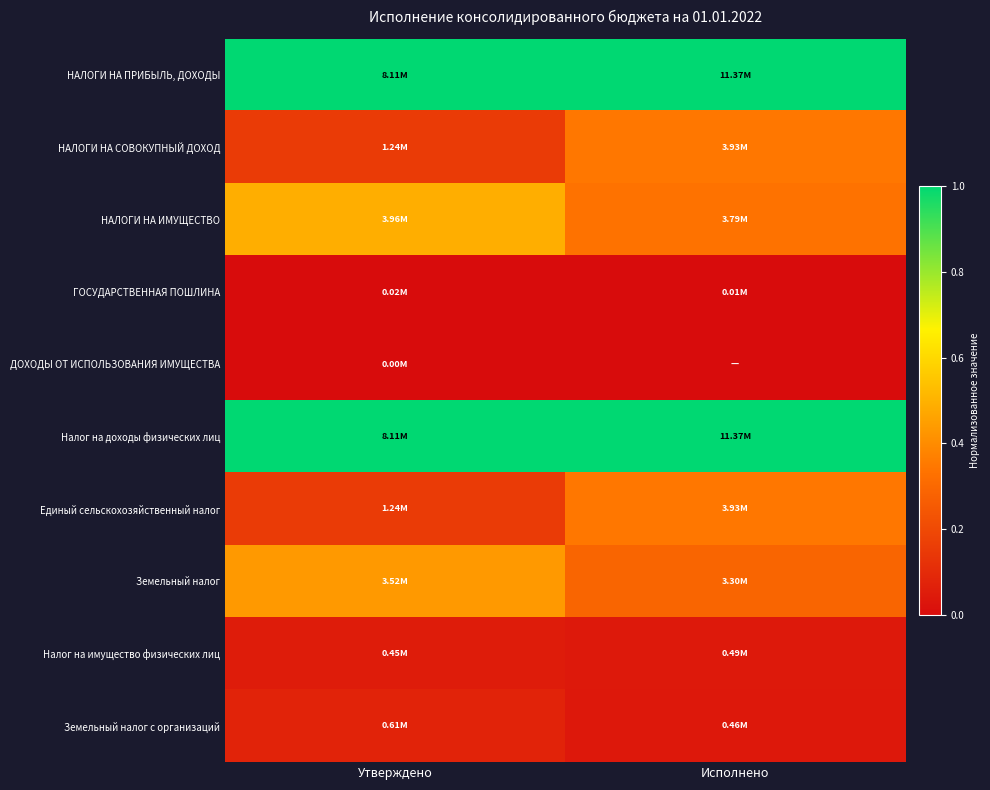

How many categories are shown in the chart?

2